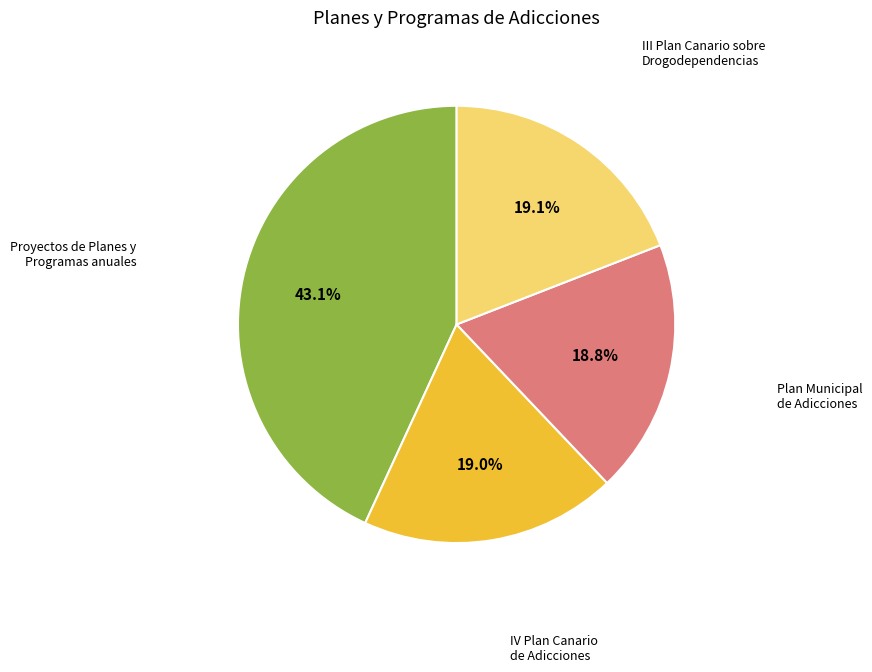

Does any single category account for the majority?

No